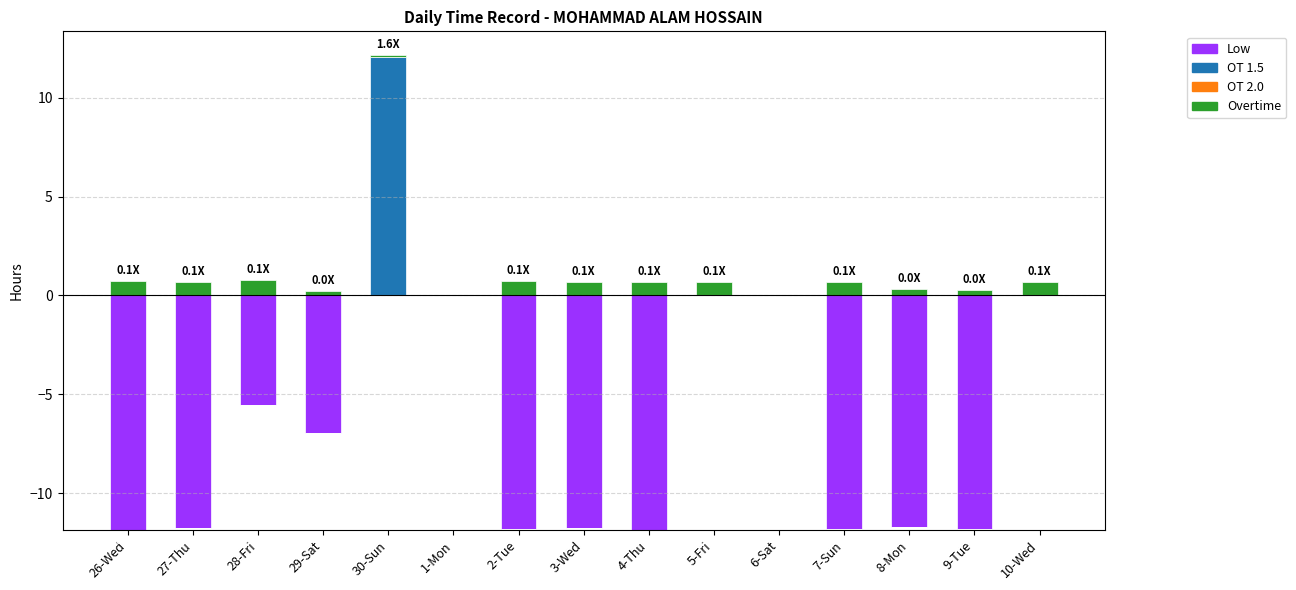

Rank the series by their maximum value, from lowest to highest.

Low, OT 2.0, Overtime, OT 1.5